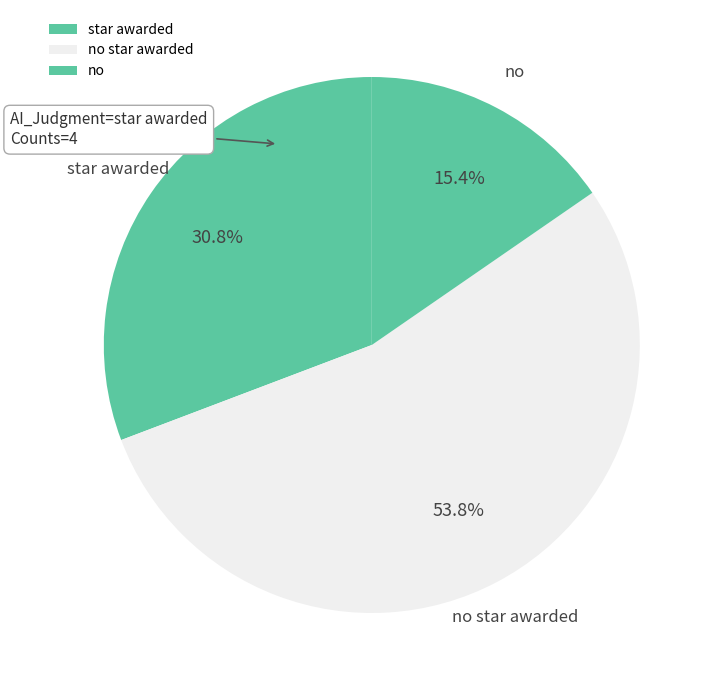

What is the majority slice?

no star awarded